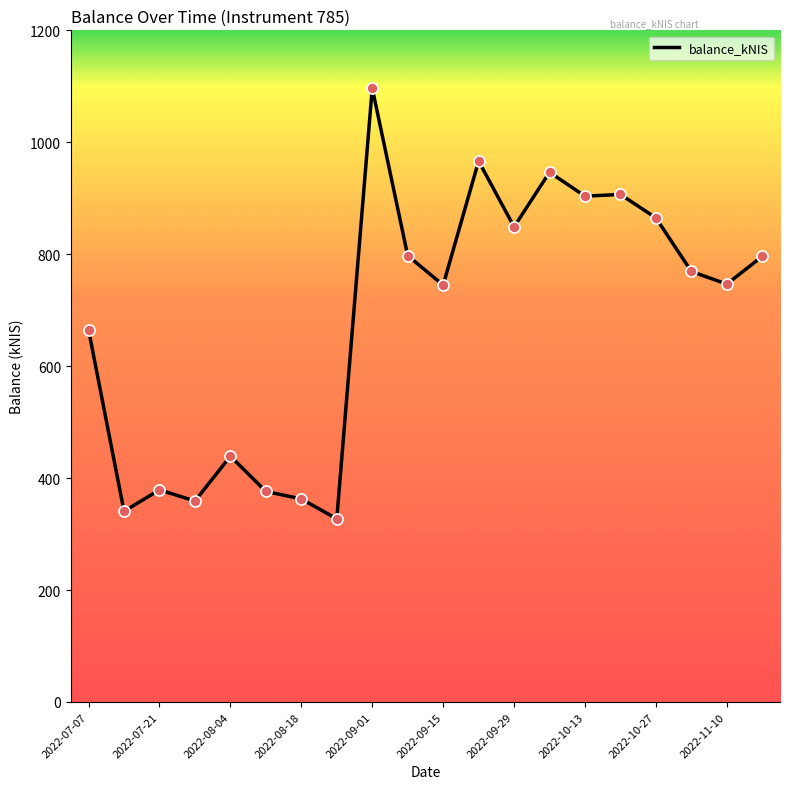

What is the smallest value displayed?

327.2